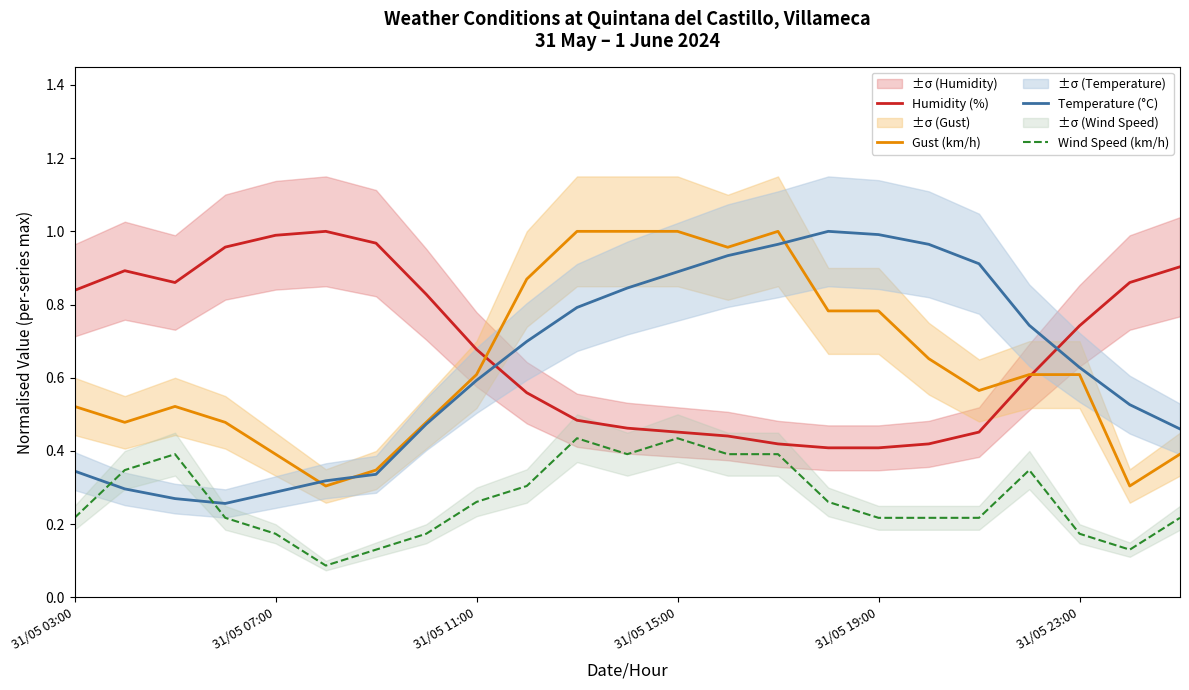

True or false: Wind Speed (km/h) and Gust (km/h) cross at least once.

False